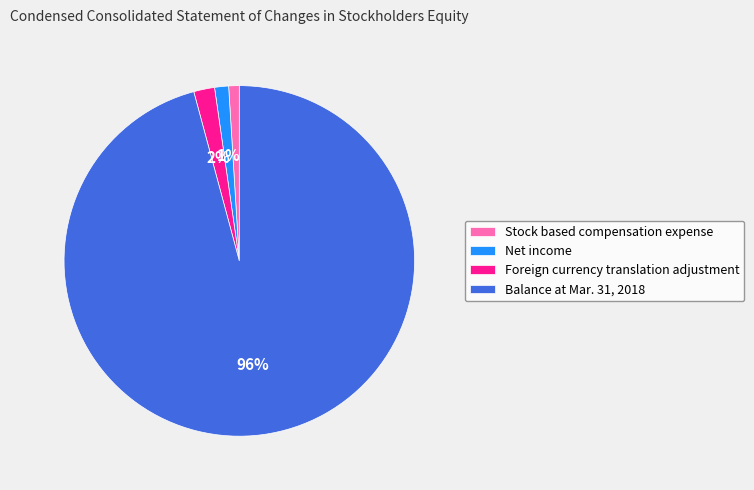

To the nearest percent, what is the difference between the largest and smallest slice percentages?

95%